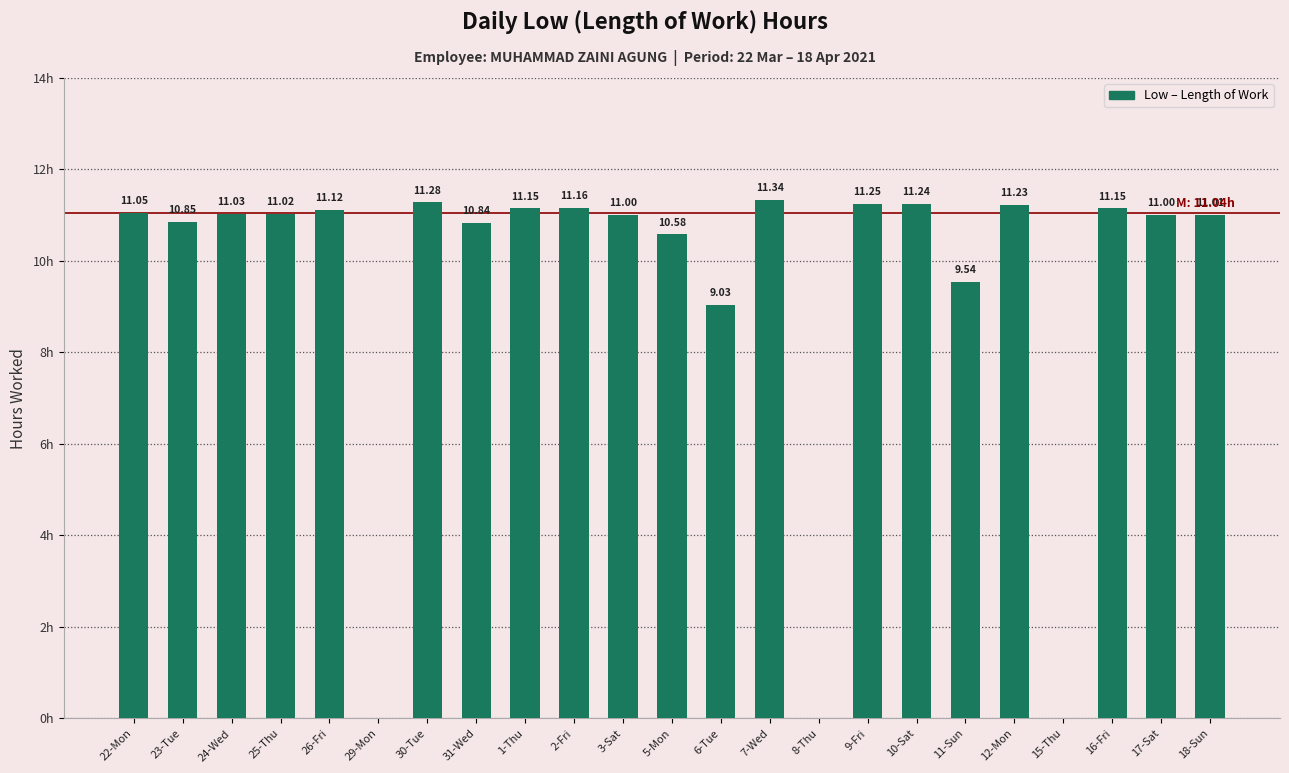

Are the bars horizontal?

No